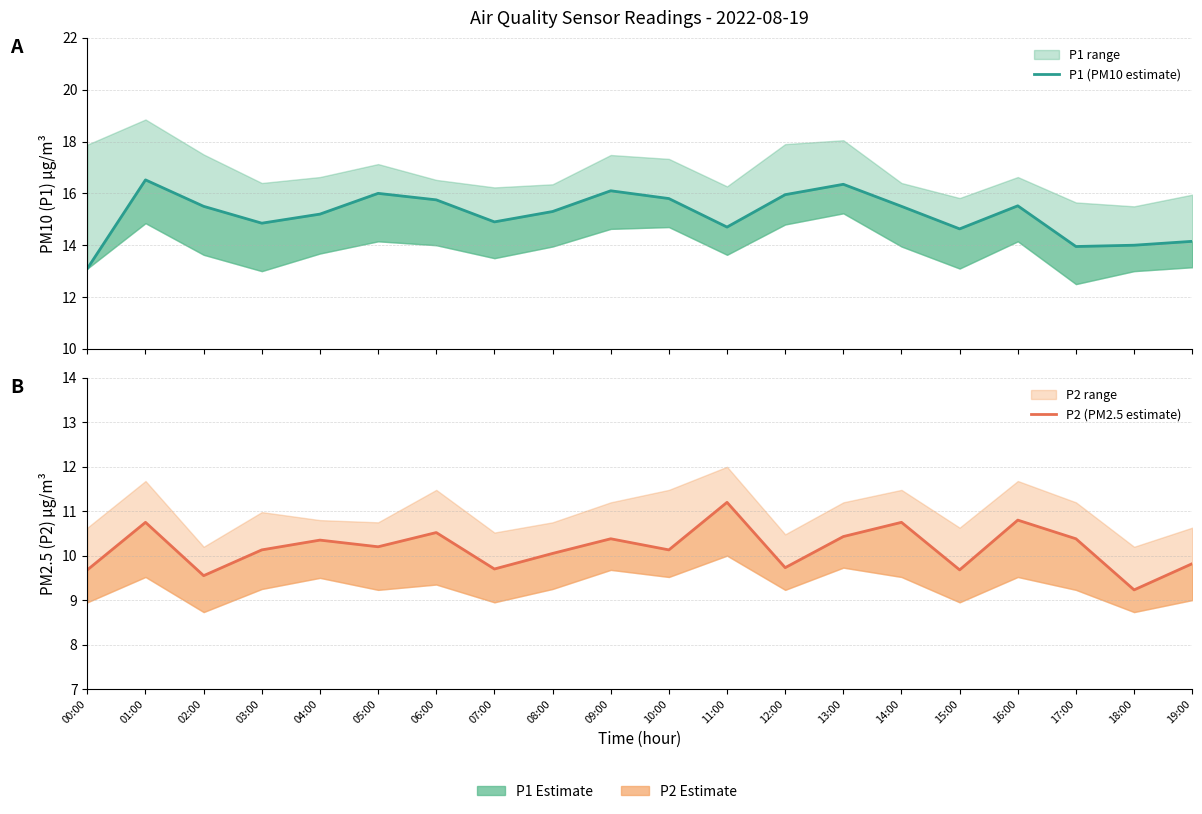

True or false: P2 (PM2.5 estimate) has more than 0 interior local peaks.

True